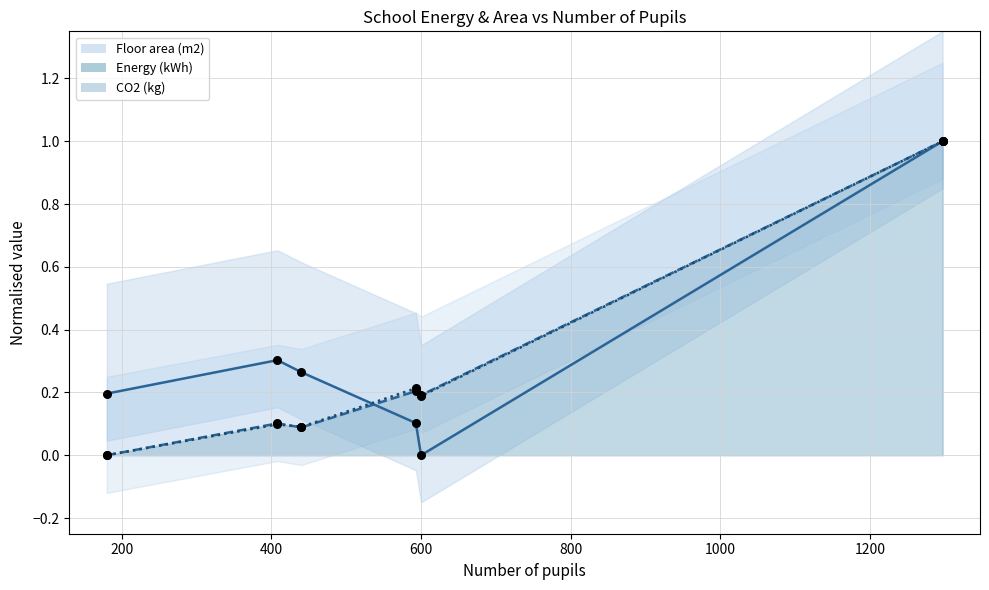

At which category is the sum across all series the highest?

1297